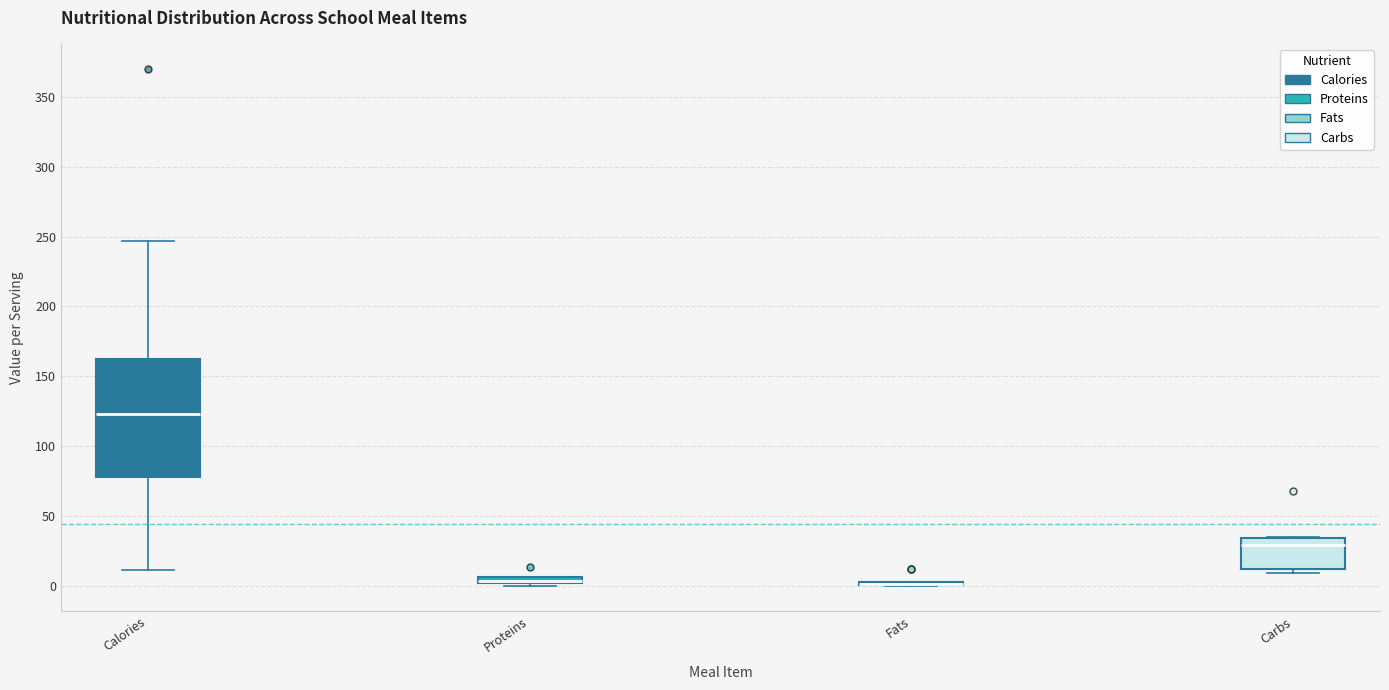

Comparing the boxes themselves (not the whiskers), which one is the tallest?

Calories